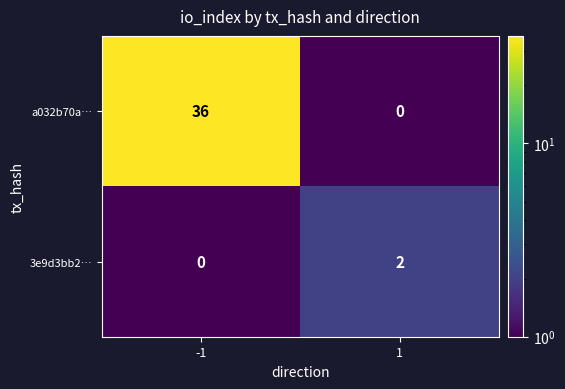

Rank the series at 1 from lowest to highest value.

a032b70a…, 3e9d3bb2…